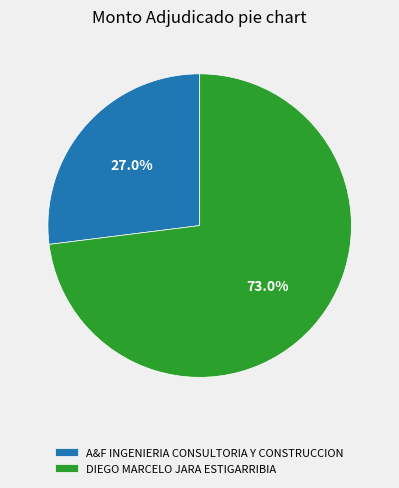

Is it true that DIEGO MARCELO JARA ESTIGARRIBIA is 73% of the pie?

True